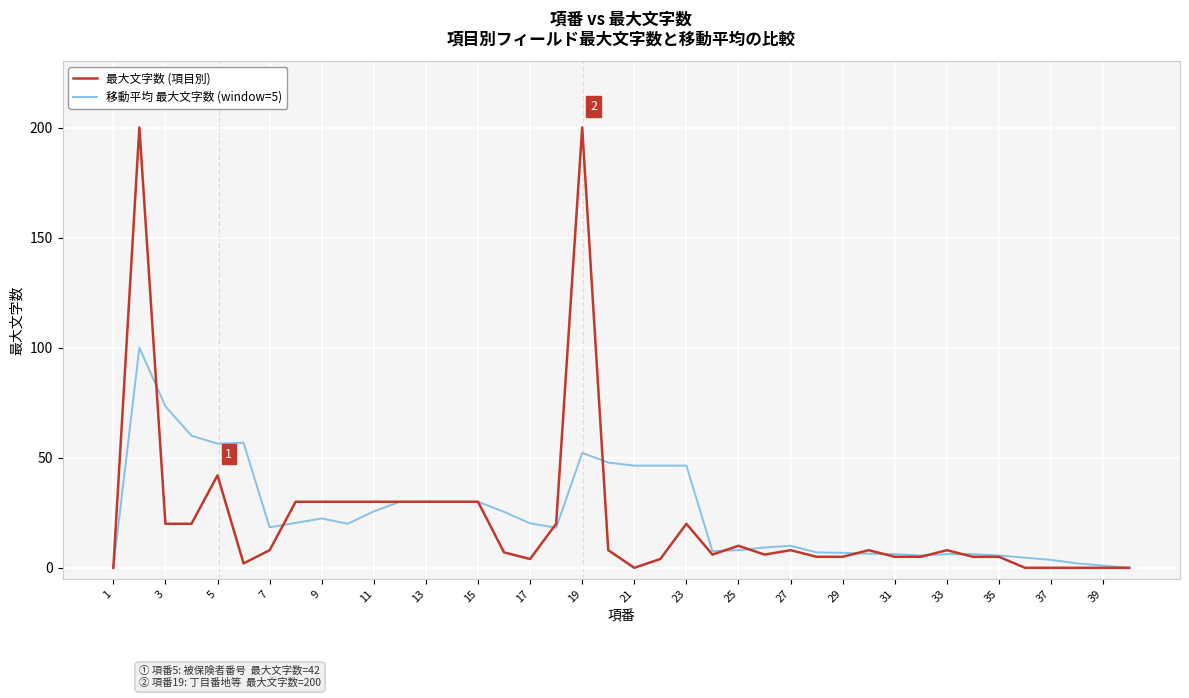

Which series has the widest spread of values?

最大文字数 (項目別)